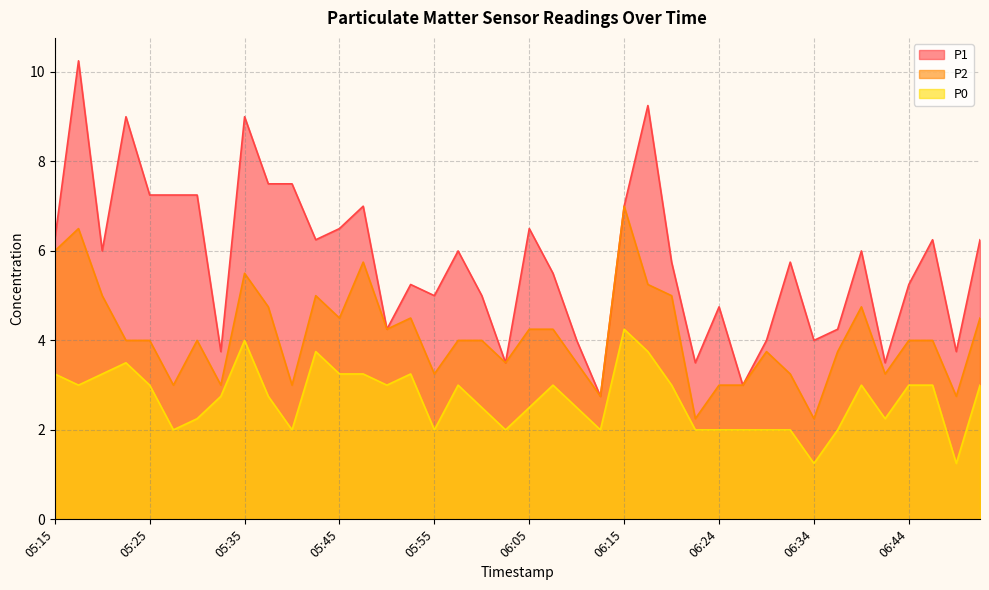

What position from the right is 06:07?

19